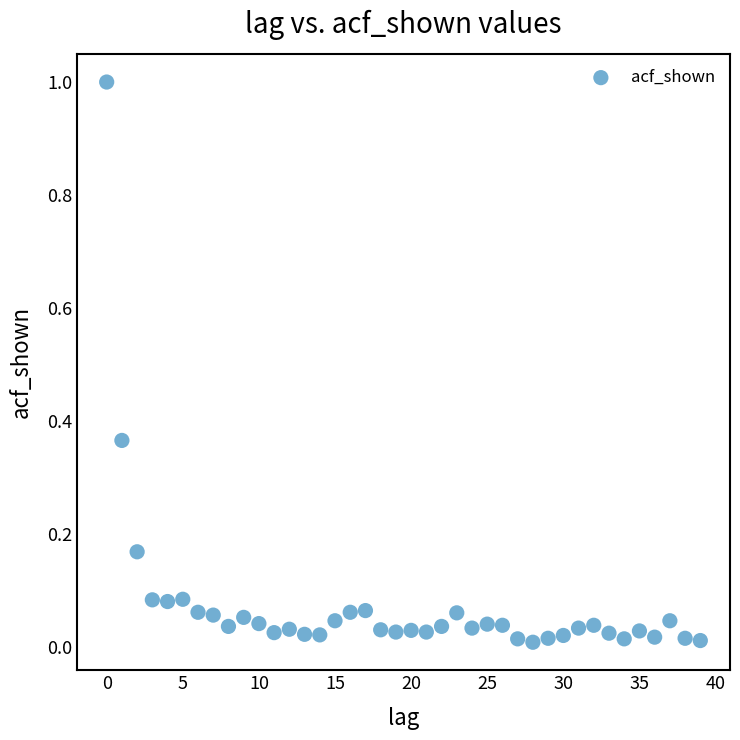

What is the range of Y values (max minus min)?

1.0